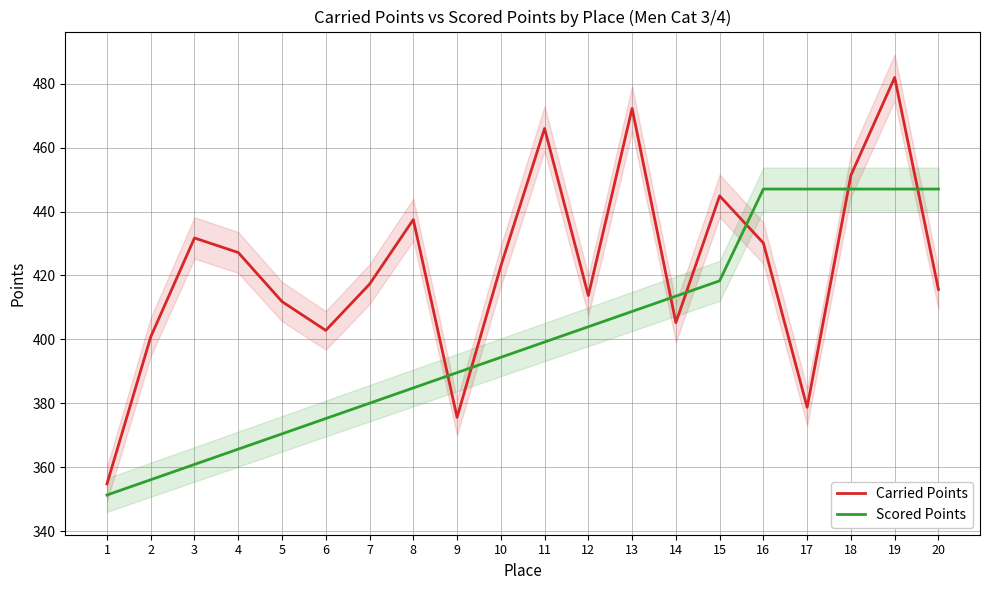

Rank the series by their maximum value, from lowest to highest.

Scored Points, Carried Points